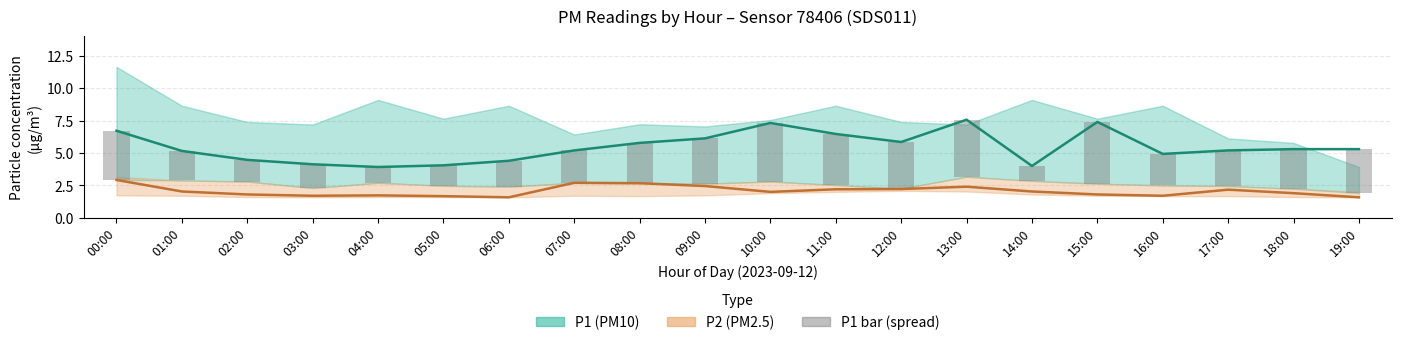

Where does the P2 (PM2.5) mean series first go above 2?

00:00